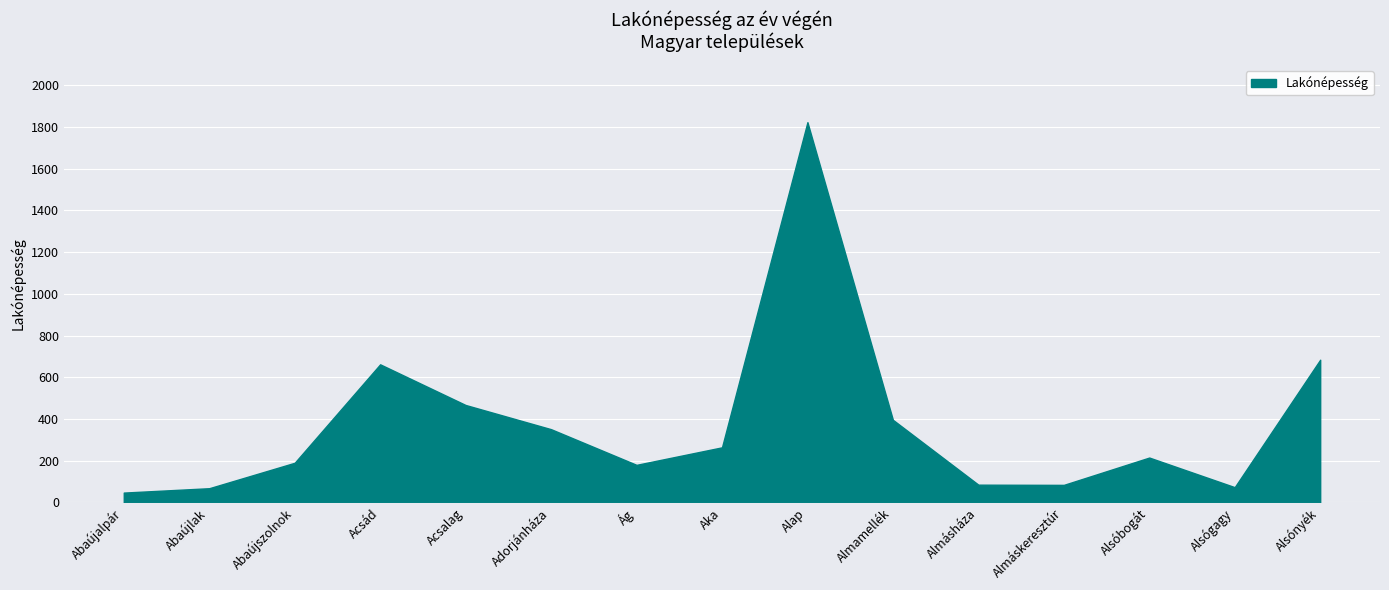

What is the difference between the values at Aka and Almásháza?

179